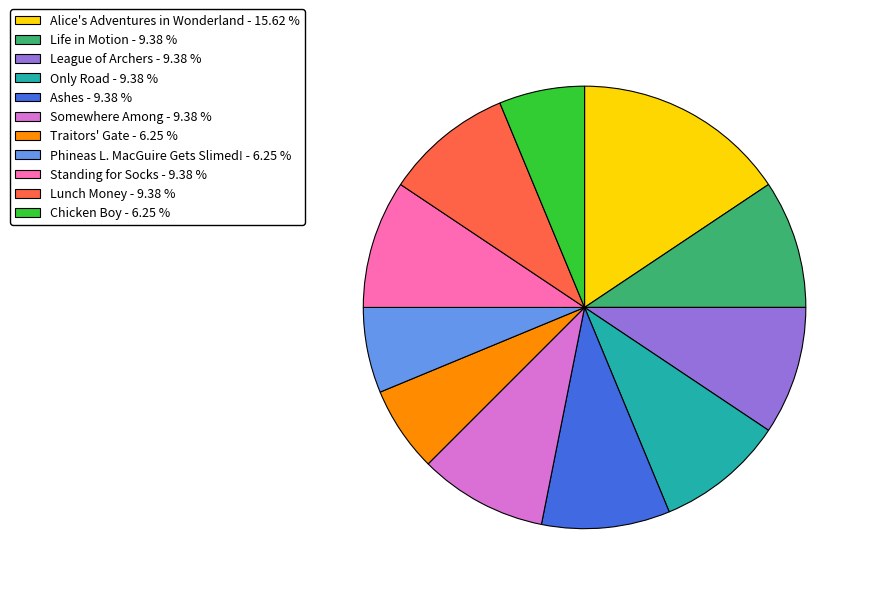

Do Lunch Money - 9.38 % and Life in Motion - 9.38 % together represent more than half of the pie?

No